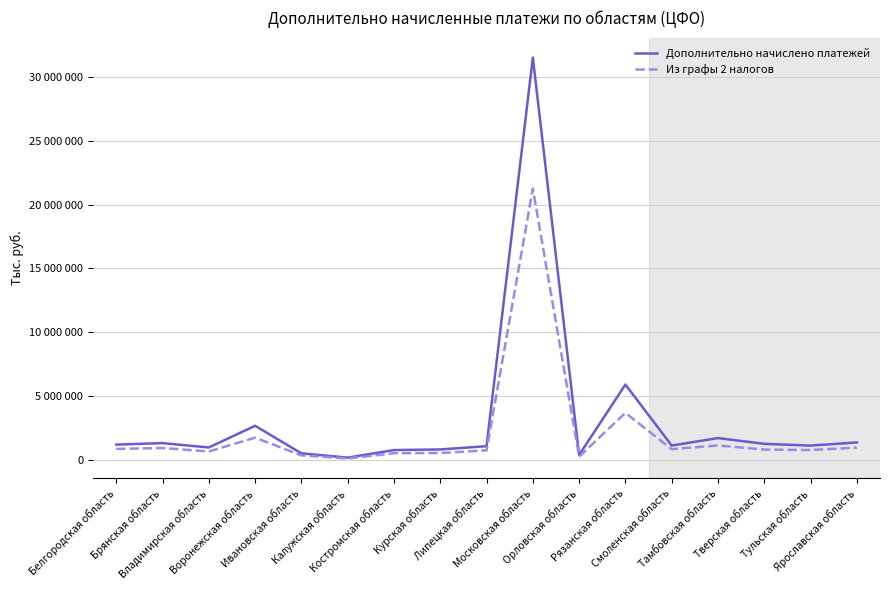

Is this an area chart (filled region under the line)?

No